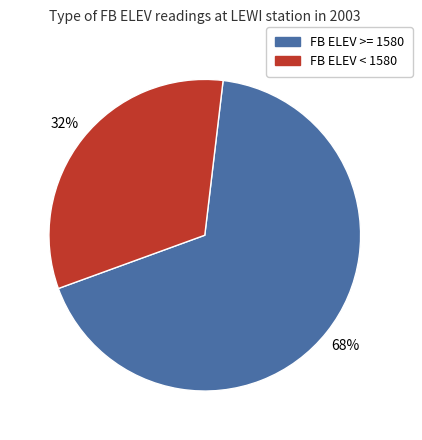

Does any single category account for the majority?

Yes